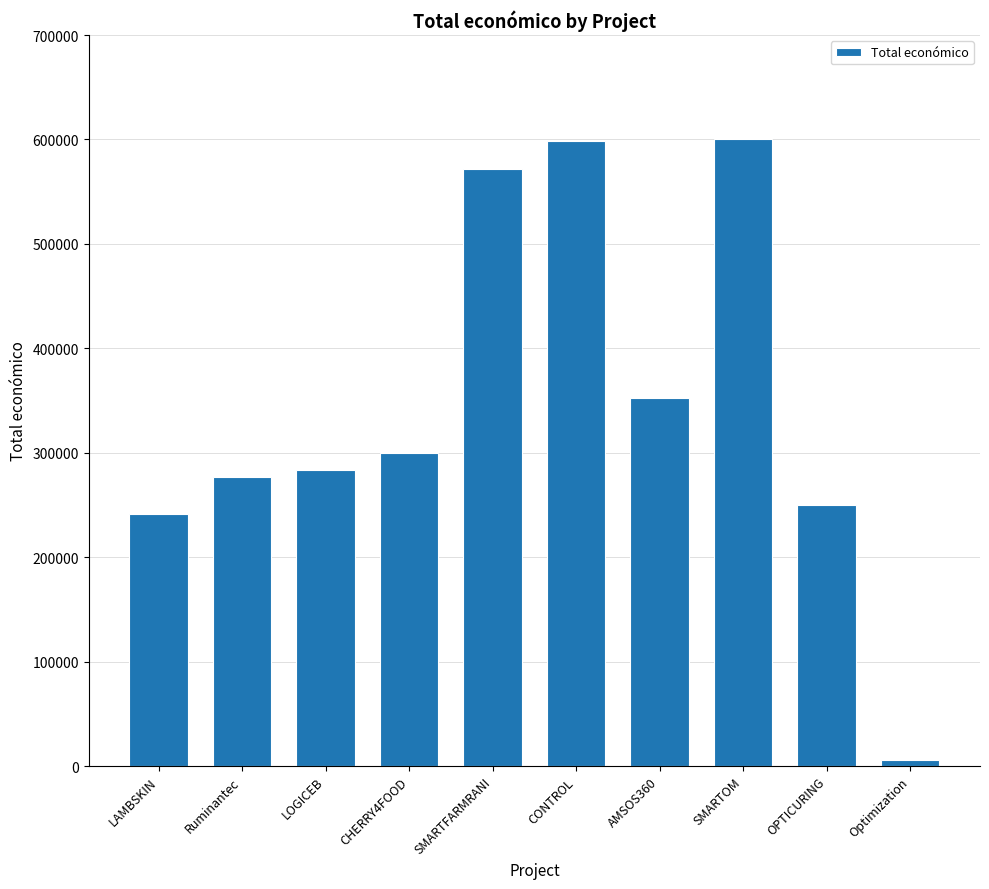

What is the sum of all values?

3480086